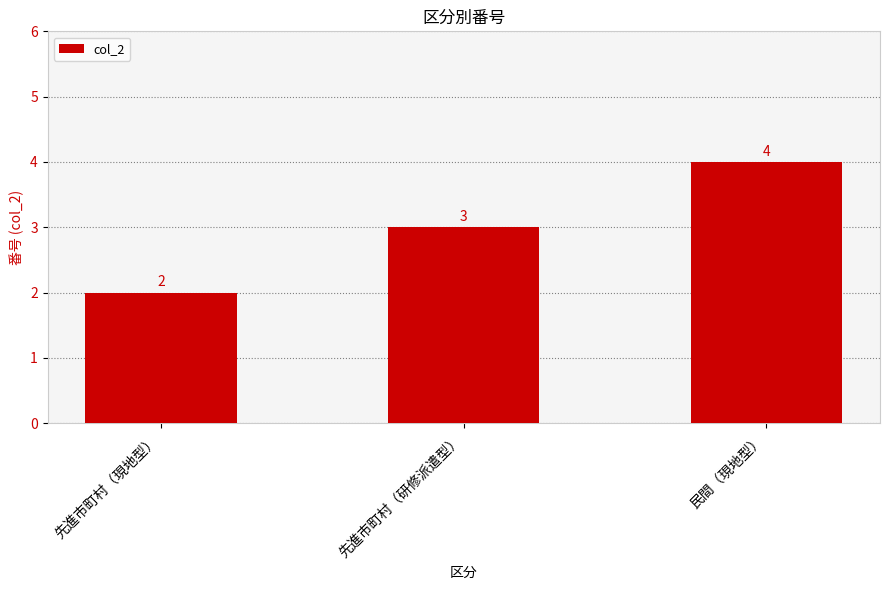

Reading right to left, extract all data points from this chart.

民間（現地型）=4	先進市町村（研修派遣型）=3	先進市町村（現地型）=2